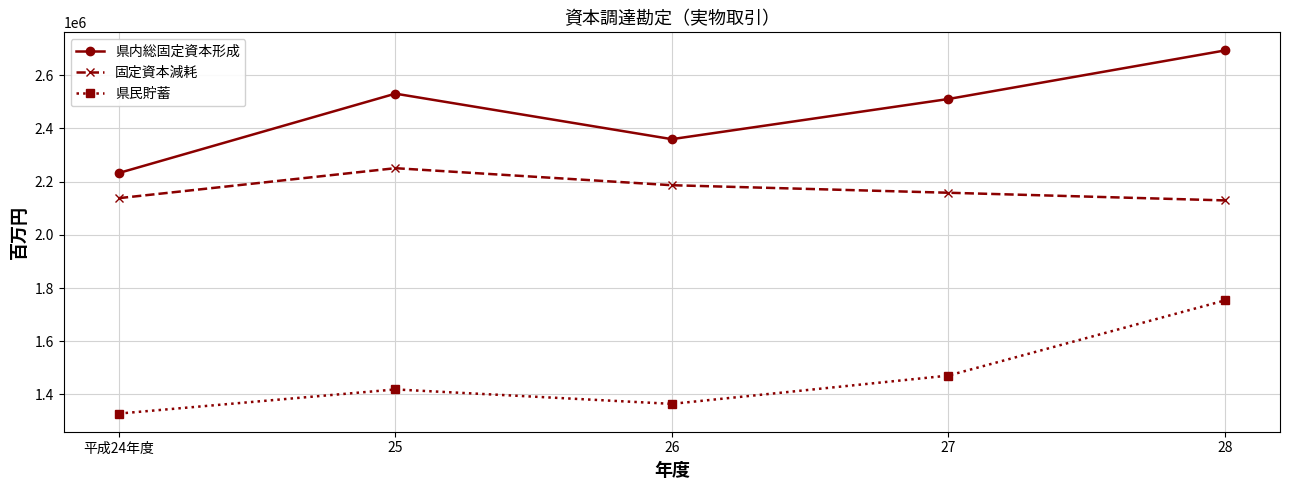

What is the label of the 2nd point from the left?

25